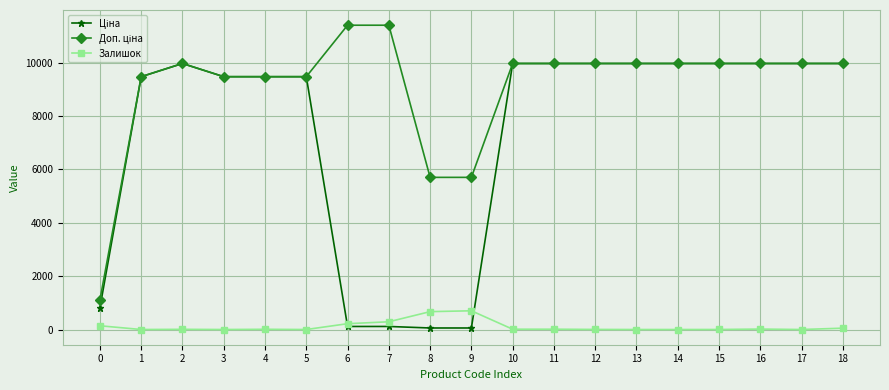

What is the maximum value shown in the chart?

11410.0